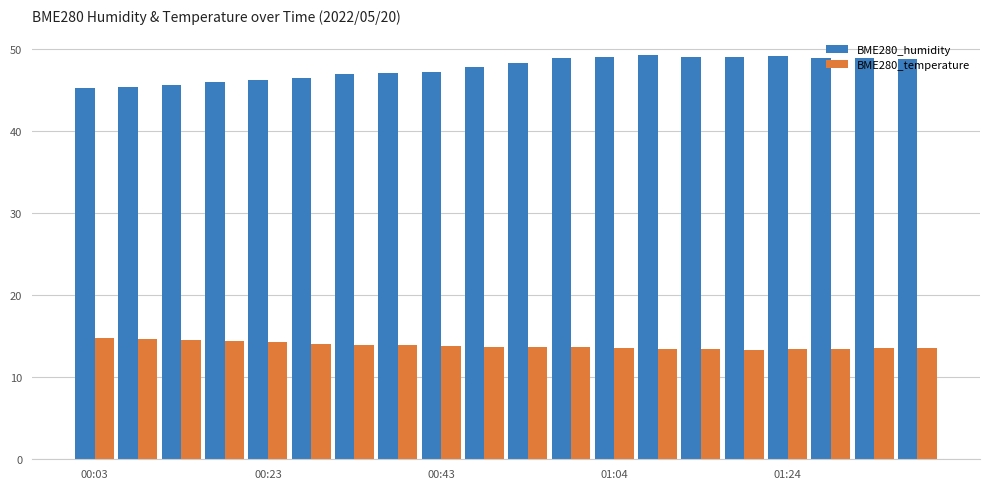

Rank the series by their maximum value, from highest to lowest.

BME280_humidity, BME280_temperature